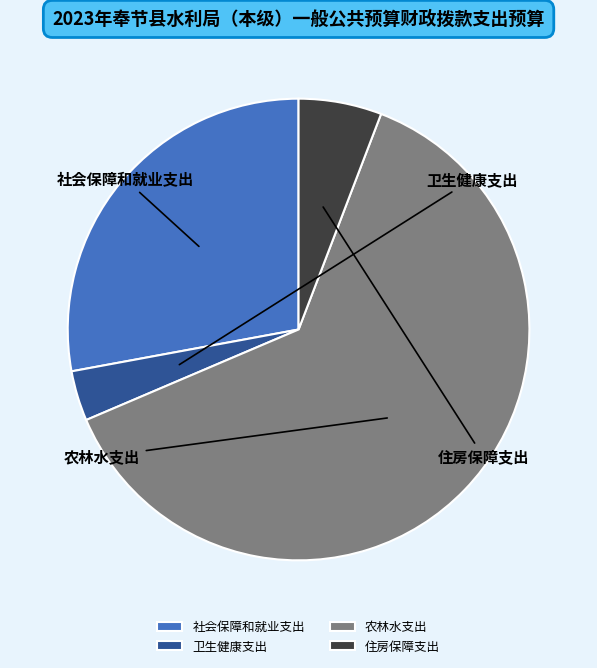

Which category has the smallest portion of the pie?

卫生健康支出